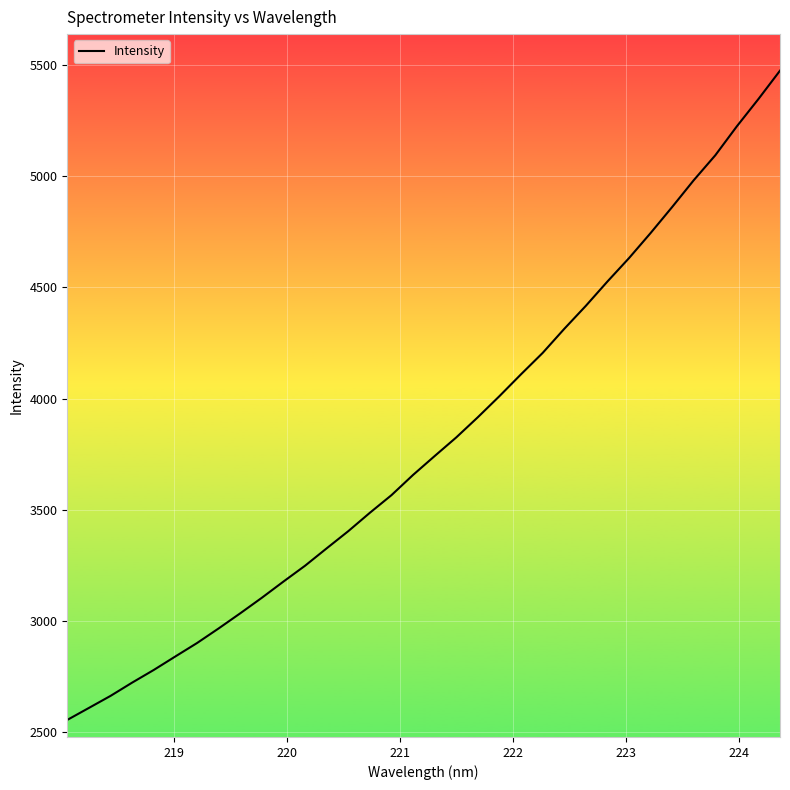

What is the minimum value shown in the chart?

2555.8